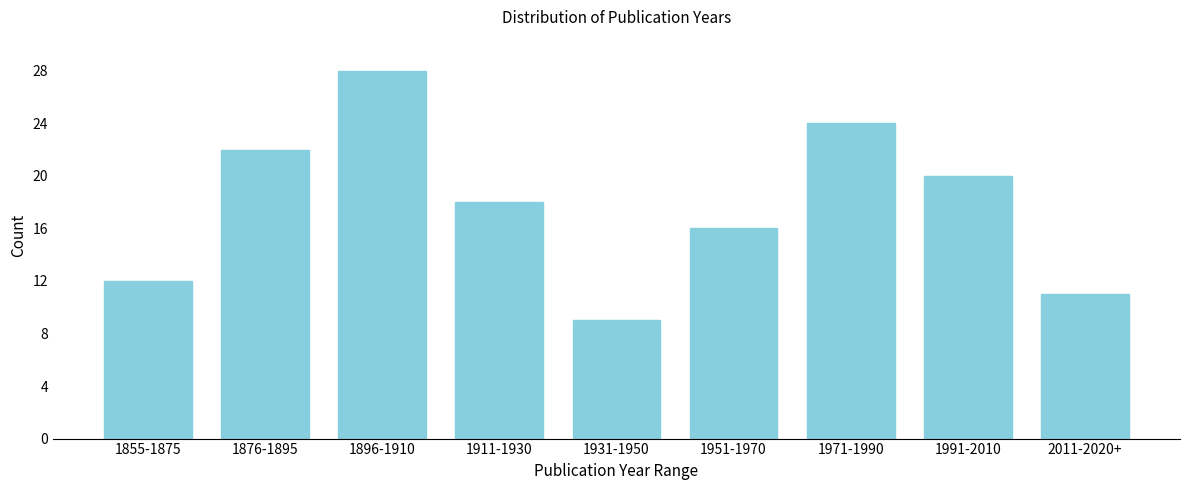

Reading right to left, what are all the values shown in this chart?

2011-2020+=11	1991-2010=20	1971-1990=24	1951-1970=16	1931-1950=9	1911-1930=18	1896-1910=28	1876-1895=22	1855-1875=12